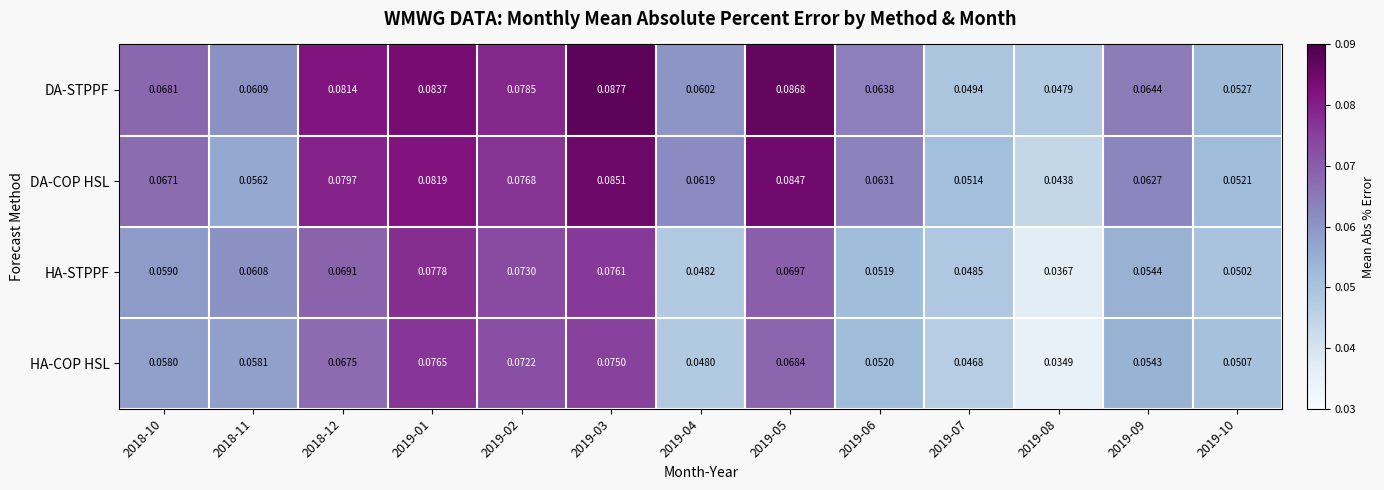

Which label corresponds to the largest value in the chart?

2019-03